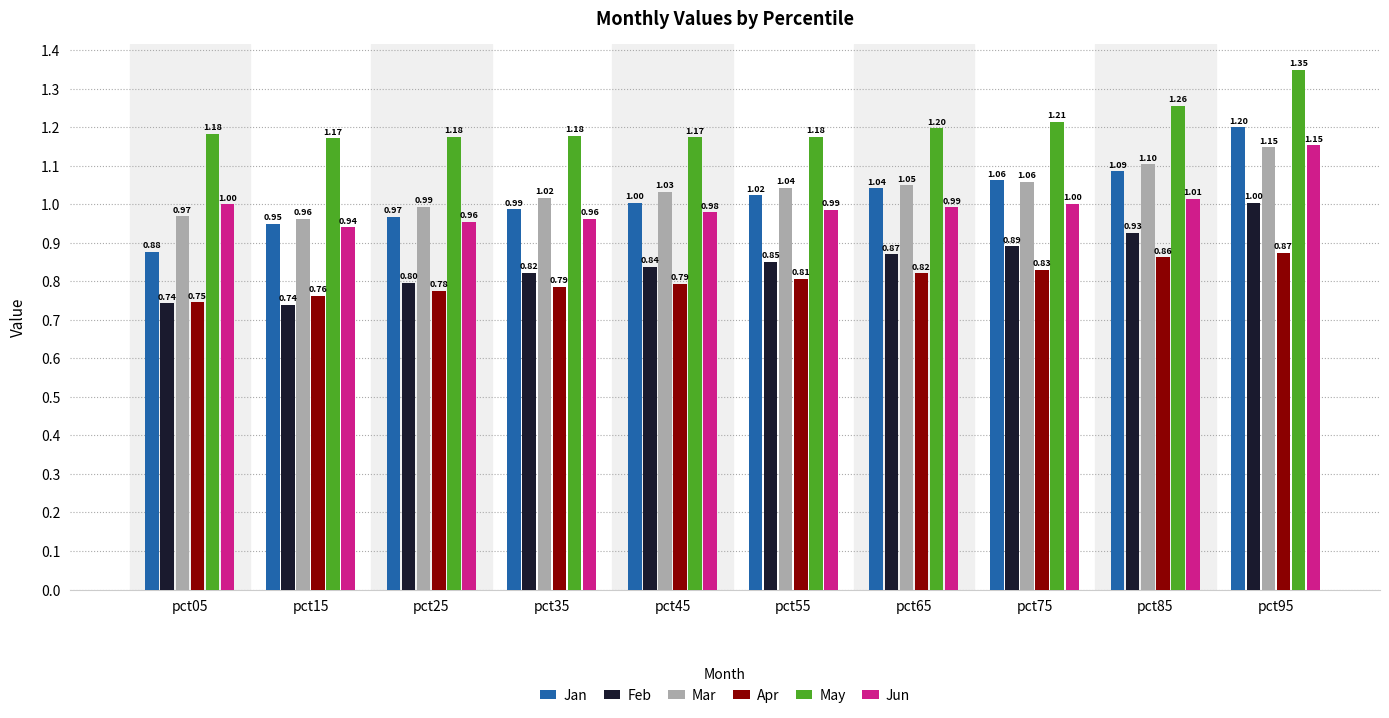

What are all the series names shown in the legend?

Jan, Feb, Mar, Apr, May, Jun